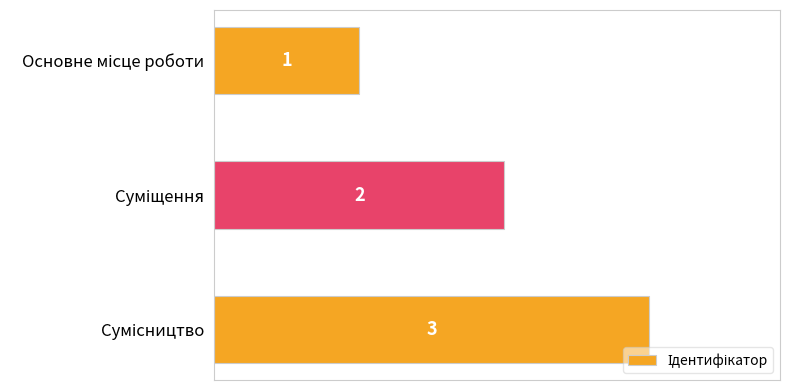

How many values are between 1 and 3?

3